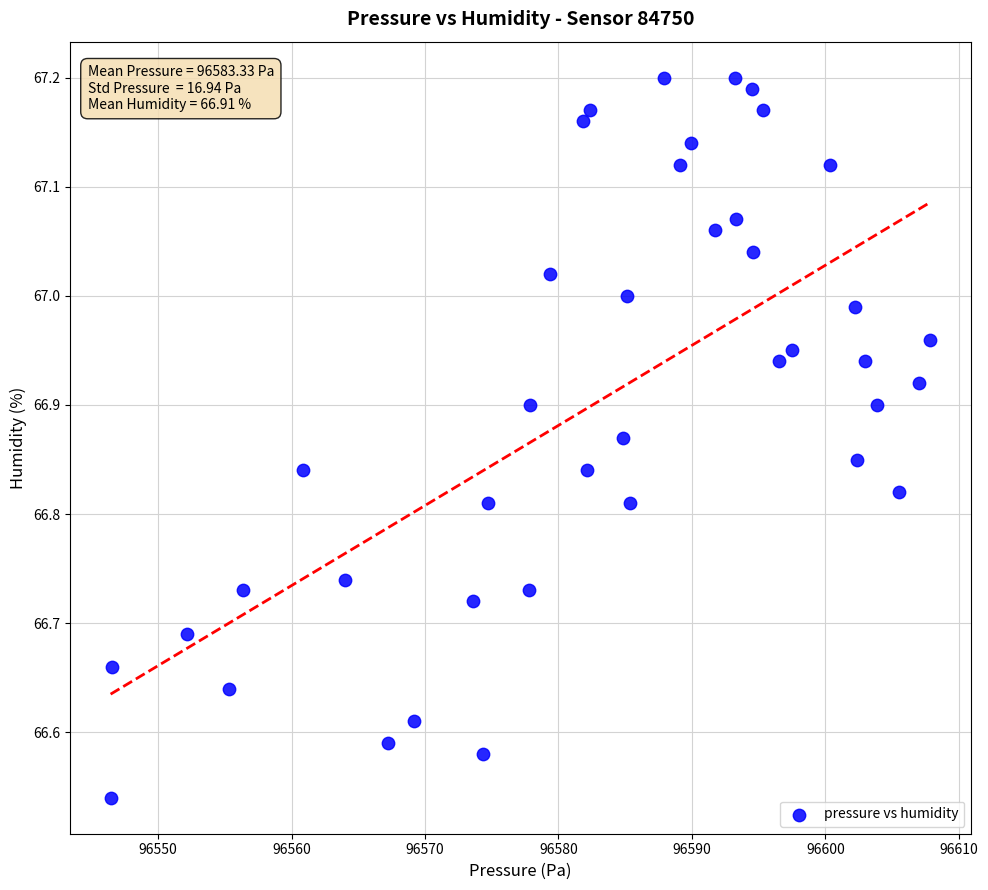

What is the range of Y values (max minus min)?

0.7